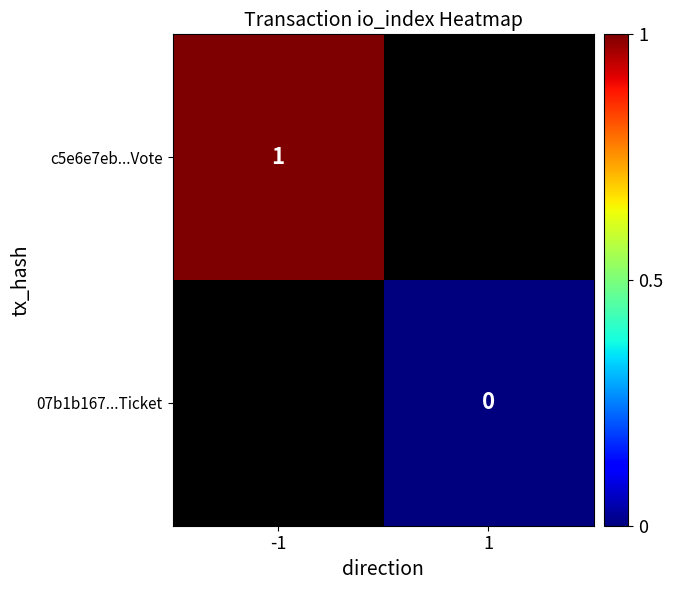

Is the value of c5e6e7eb...Vote at -1 greater than the value of 07b1b167...Ticket at 1?

Yes